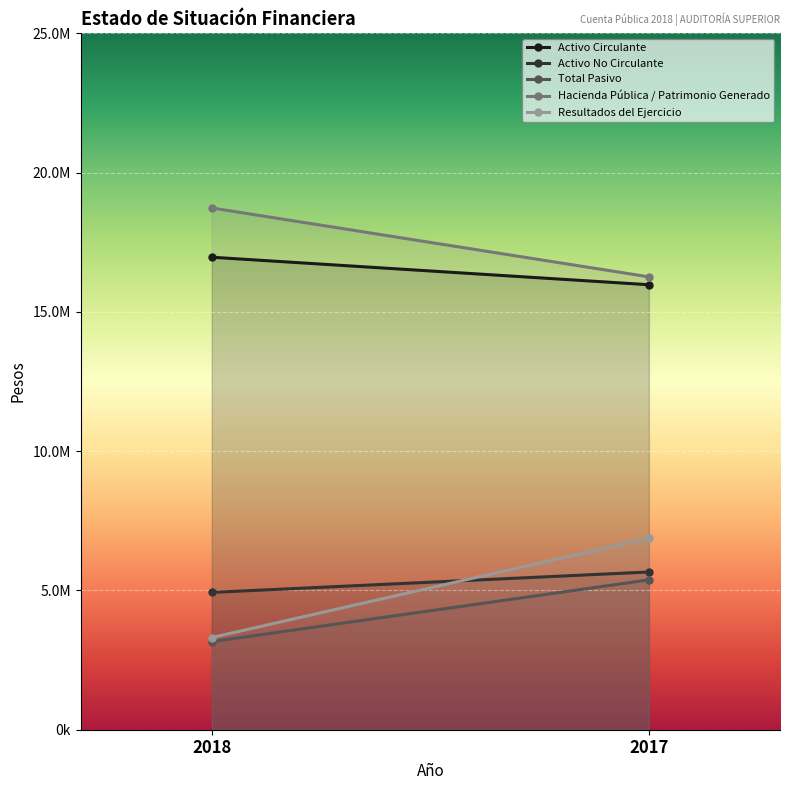

List the labels in order of Activo Circulante value, smallest first.

2017, 2018